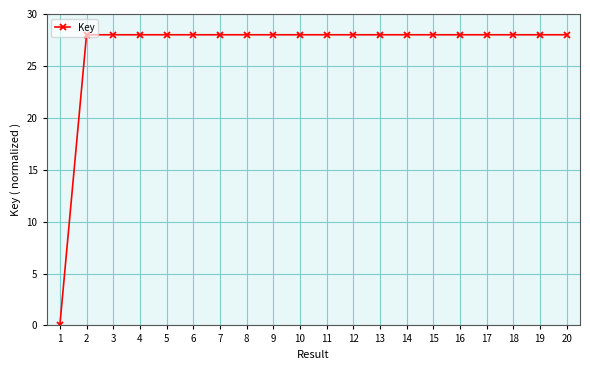

What is the sum of the values at 13 and 18?

56.0